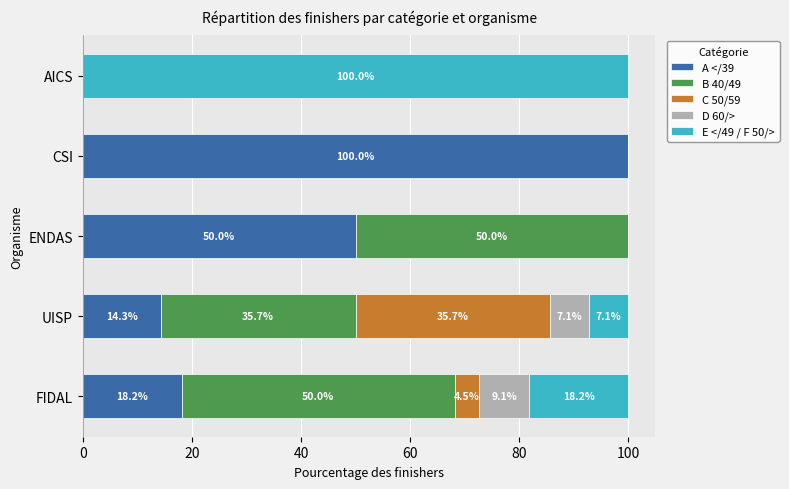

What are all the series names shown in the legend?

A </39, B 40/49, C 50/59, D 60/>, E </49 / F 50/>